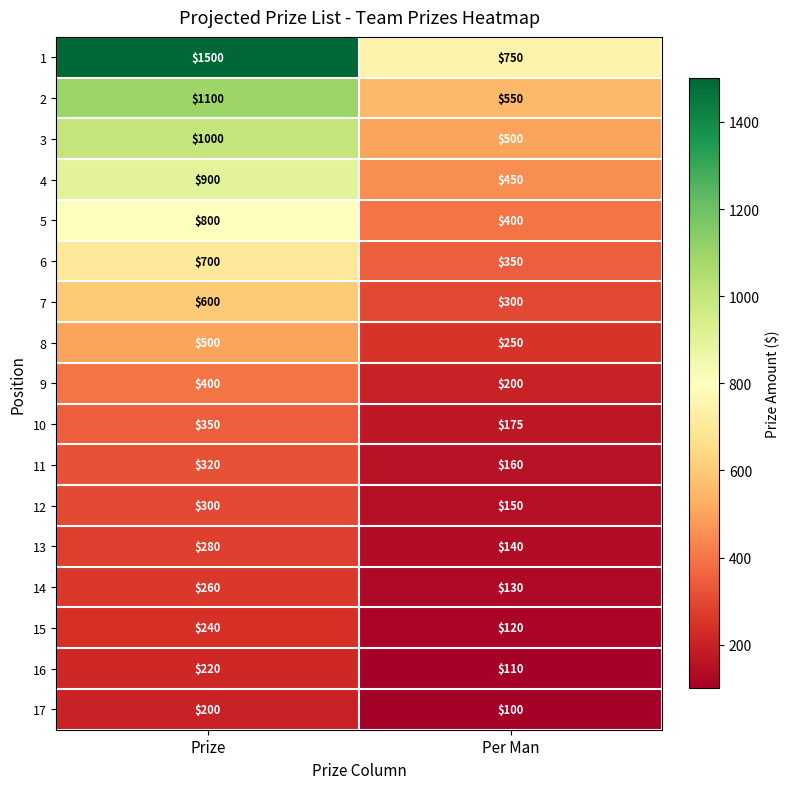

Read the 6 value at Per Man.

350